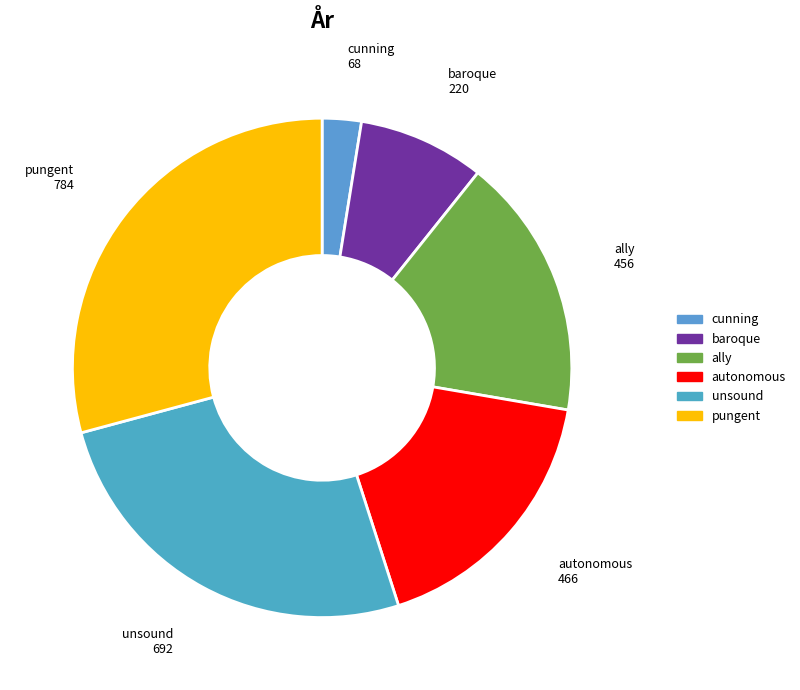

Count the number of slices in the pie.

6